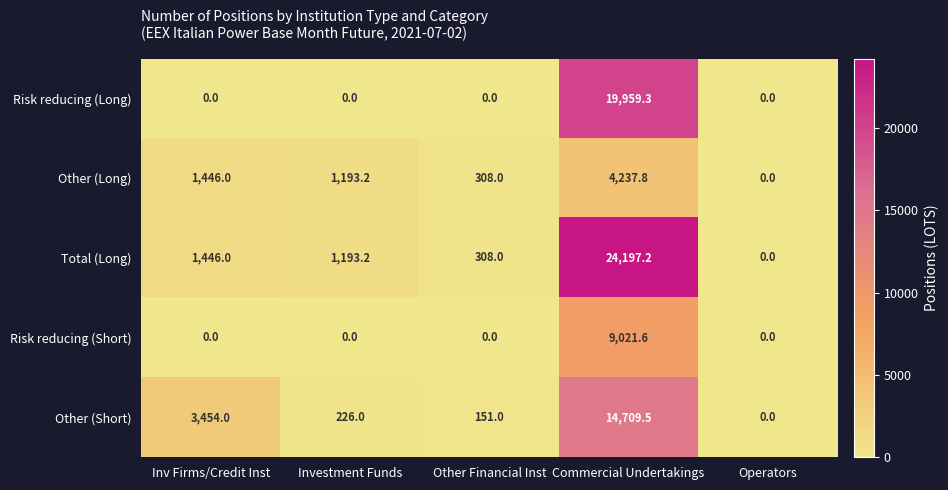

What is the sum of the Other (Short) values at Commercial Undertakings and Operators?

14709.5